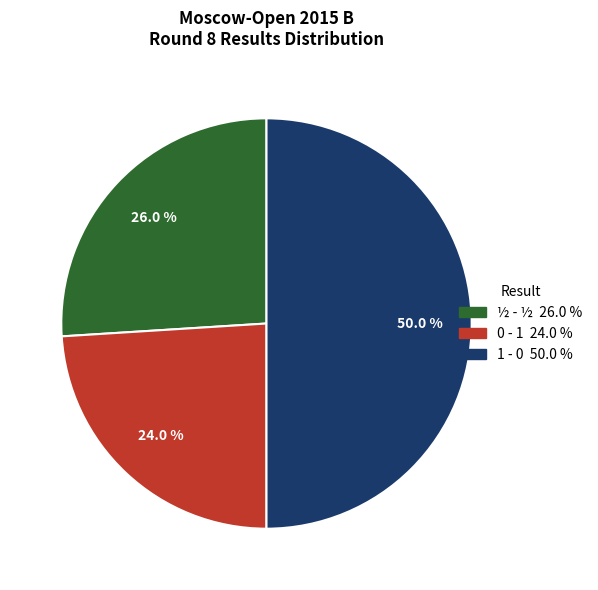

Do ½ - ½ and 1 - 0 together represent more than half of the pie?

Yes